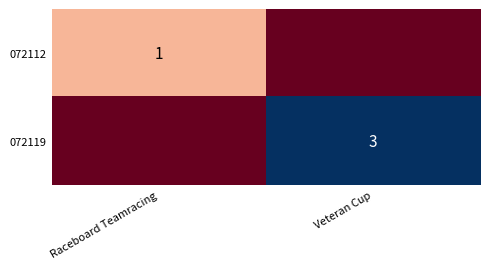

True or false: 072119 has a value of 5 at Veteran Cup.

False